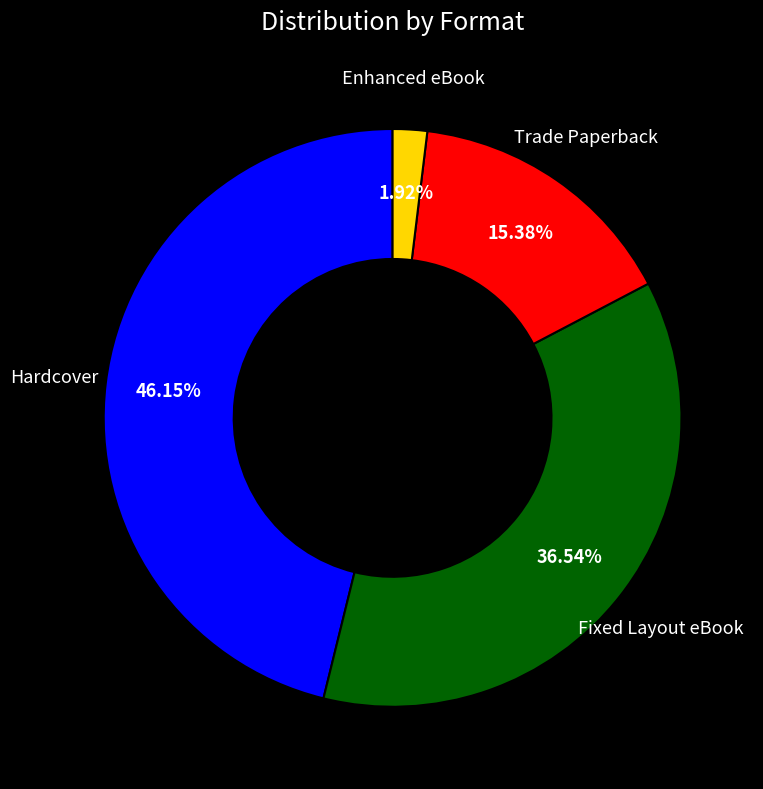

Which slice is the smallest?

Enhanced eBook